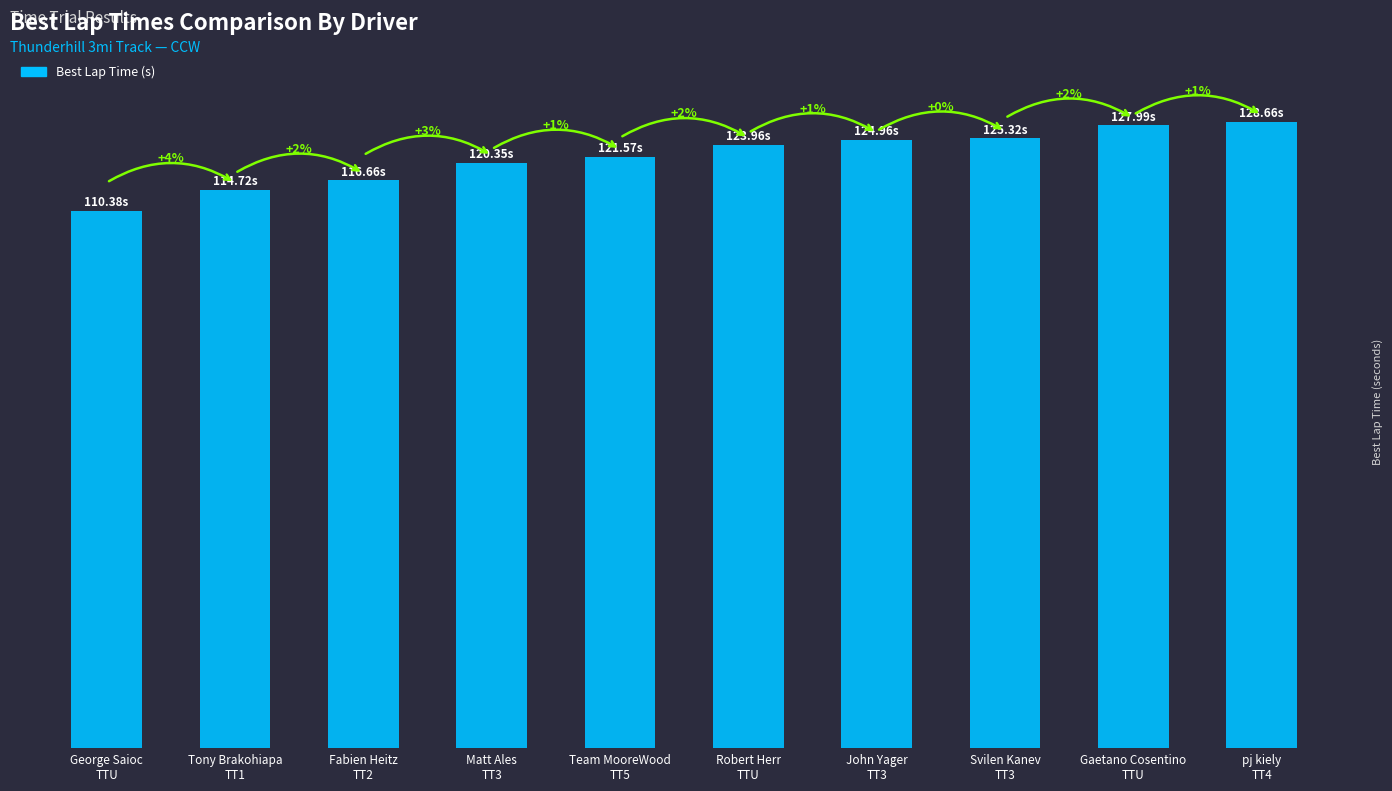

Is it true that the value at pj kiely
TT4 is 50.2?

False